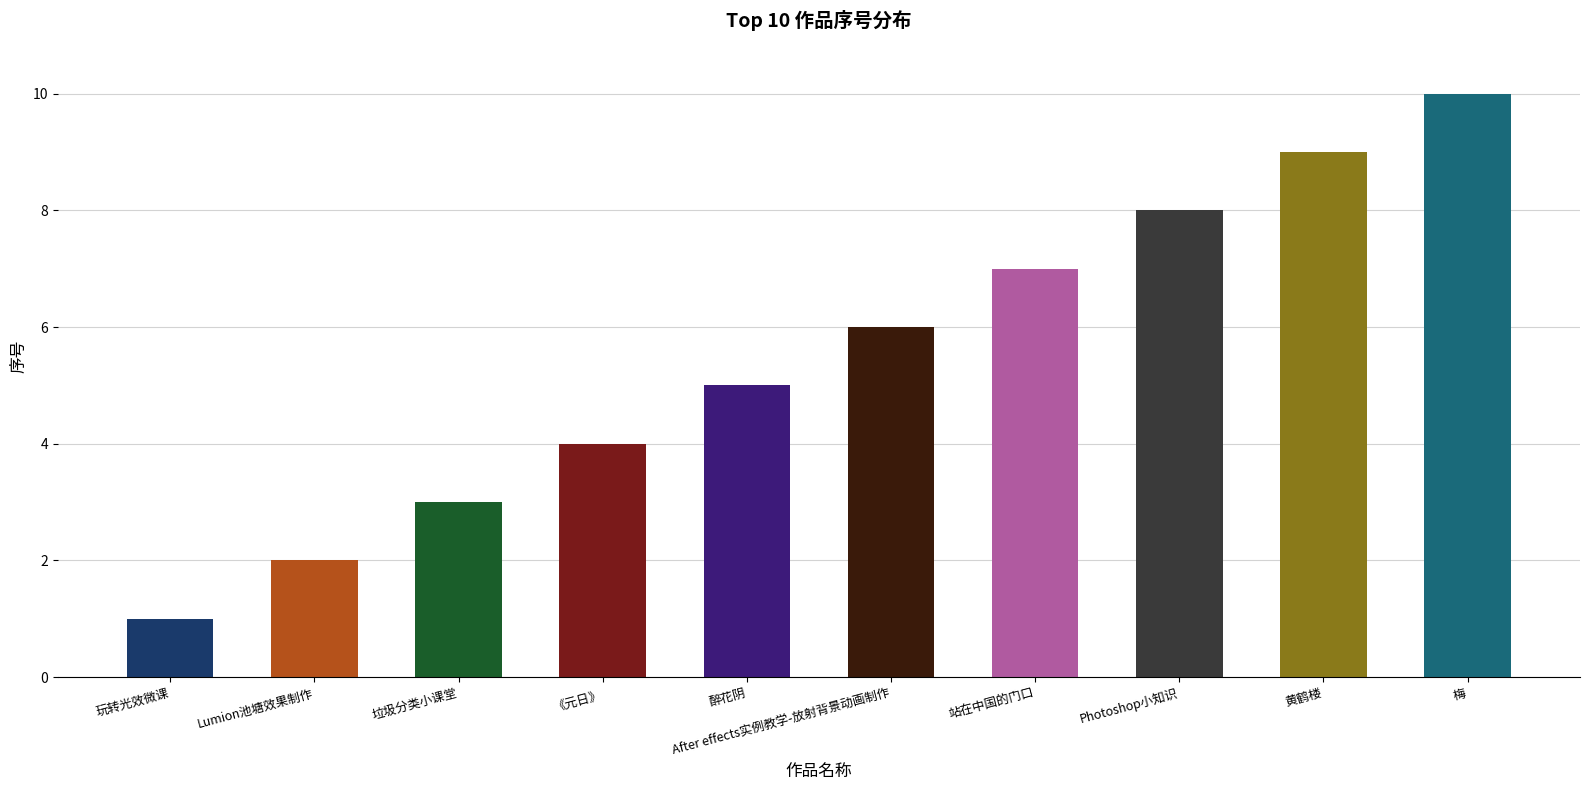

Between 醉花阴 and 《元日》, which is larger?

醉花阴